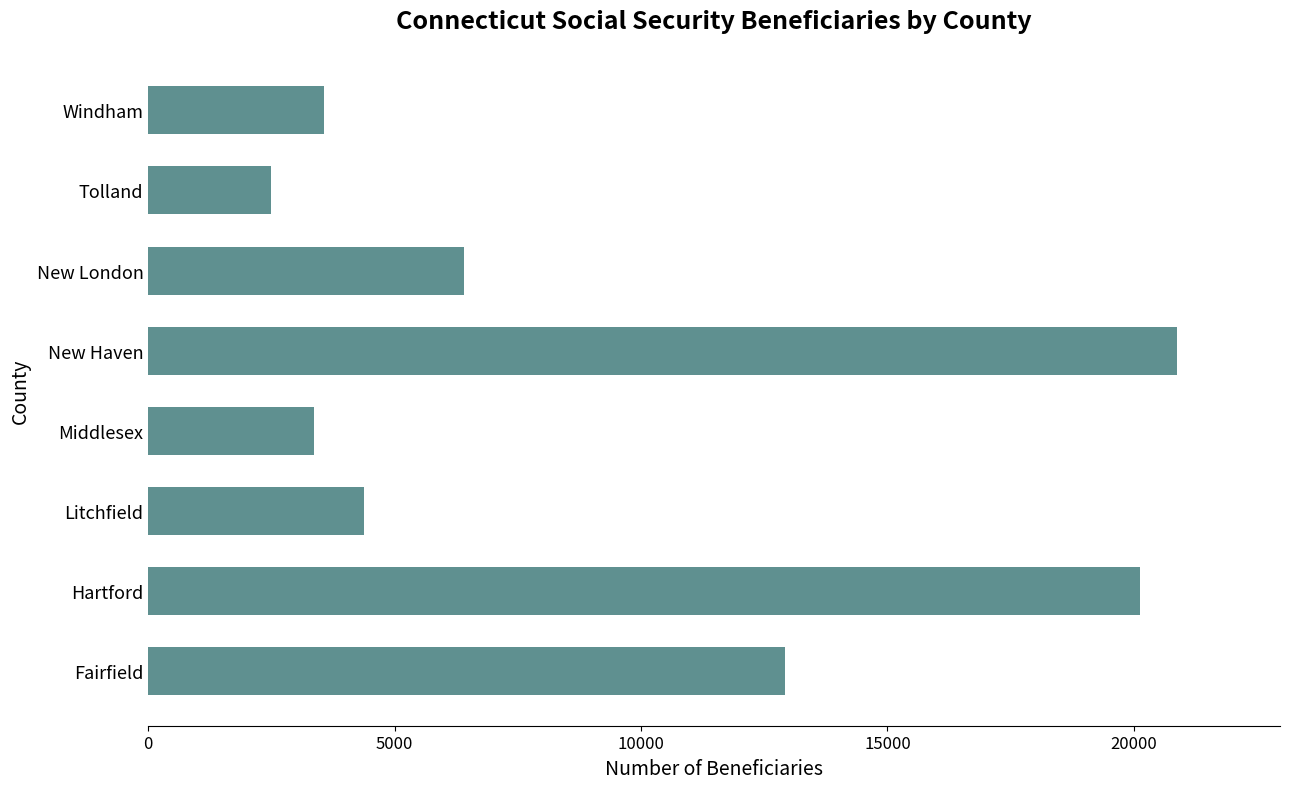

What is the change in value from New Haven to Windham?

-17320